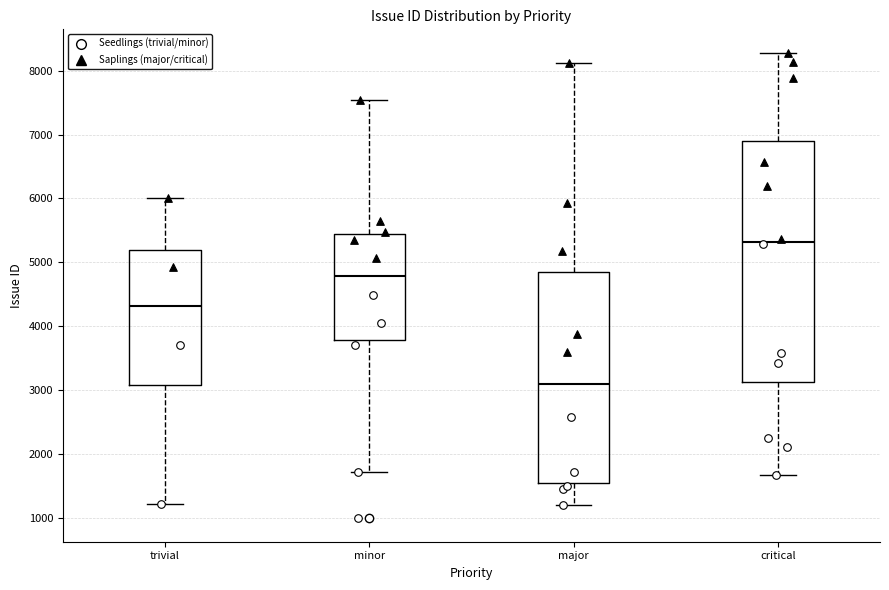

Where does the upper whisker of the box for trivial end on the y-axis? The values are not printed on the chart, so give them approximately, as read against the axis.

6000